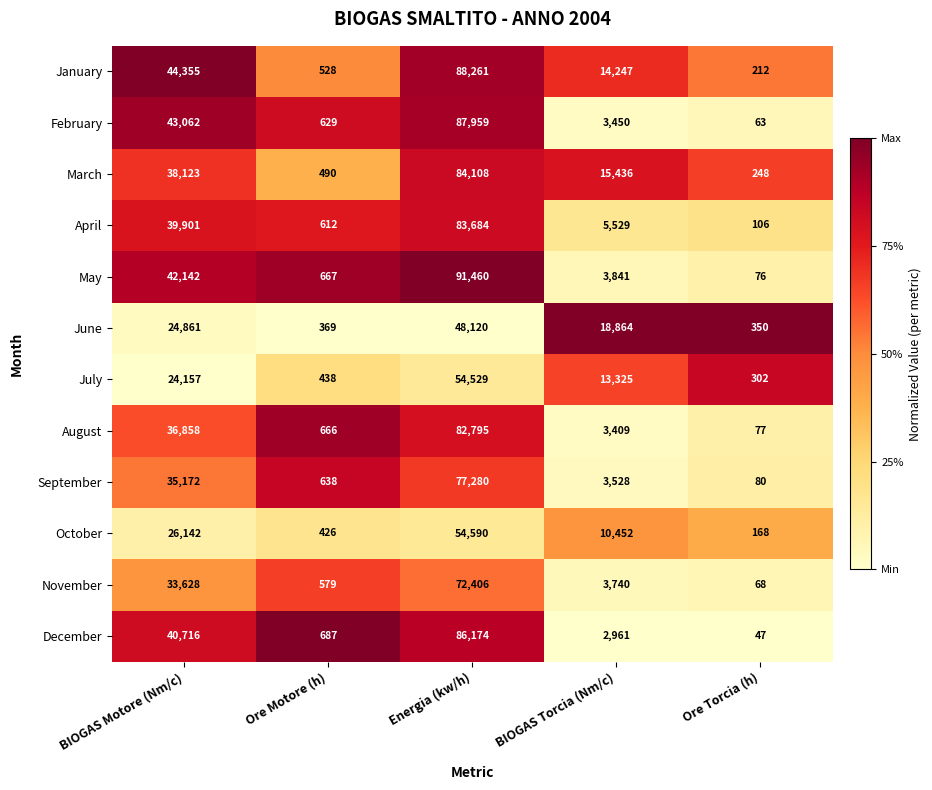

What value does the March series have at Ore Motore (h)?

490